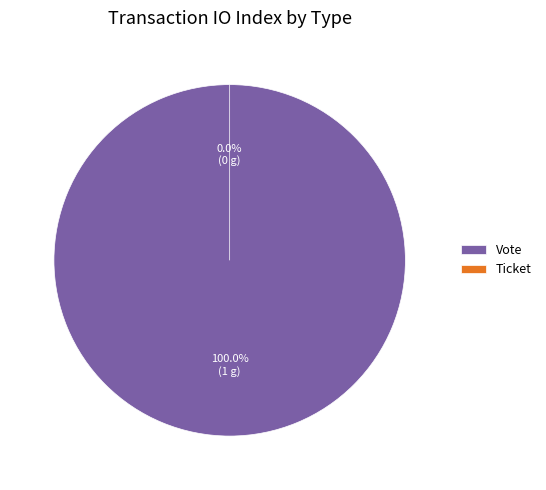

Is it true that Vote is 100% of the pie?

True